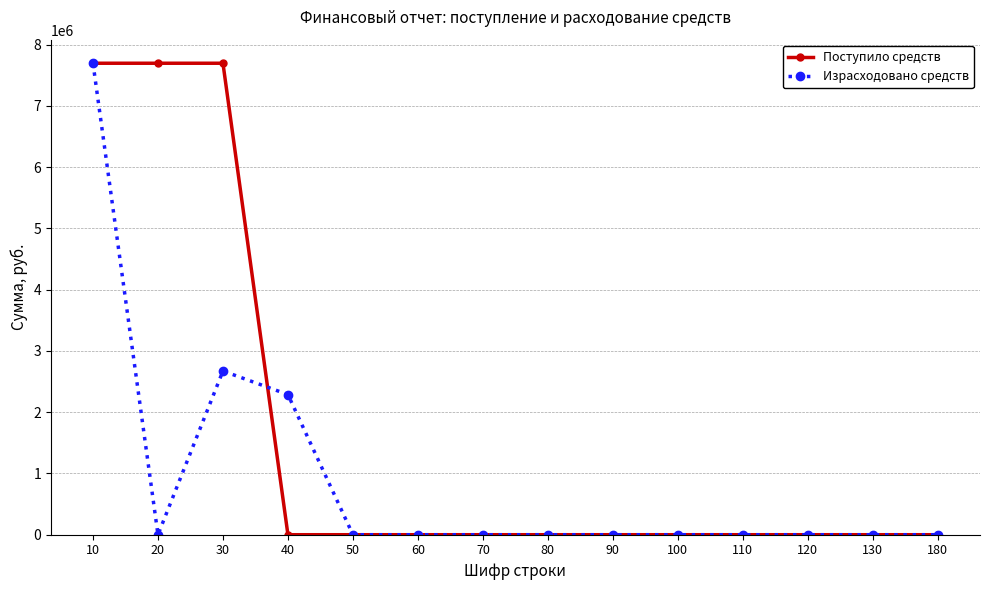

What is the average value of the Поступило средств series?

1648833.3